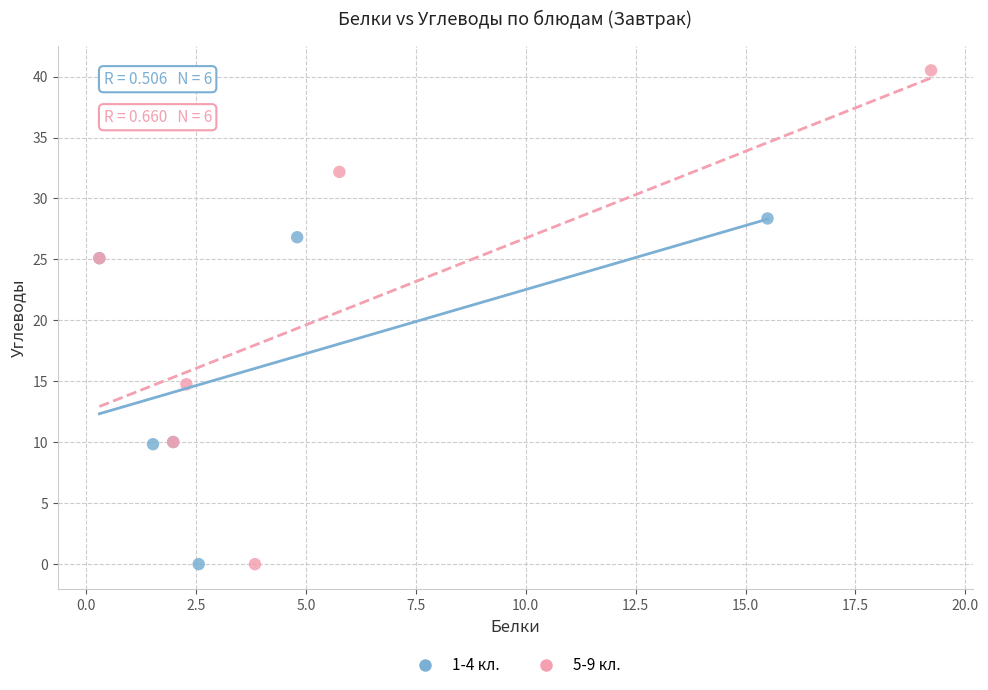

Which series has the largest Y range (max minus min)?

5-9 кл.